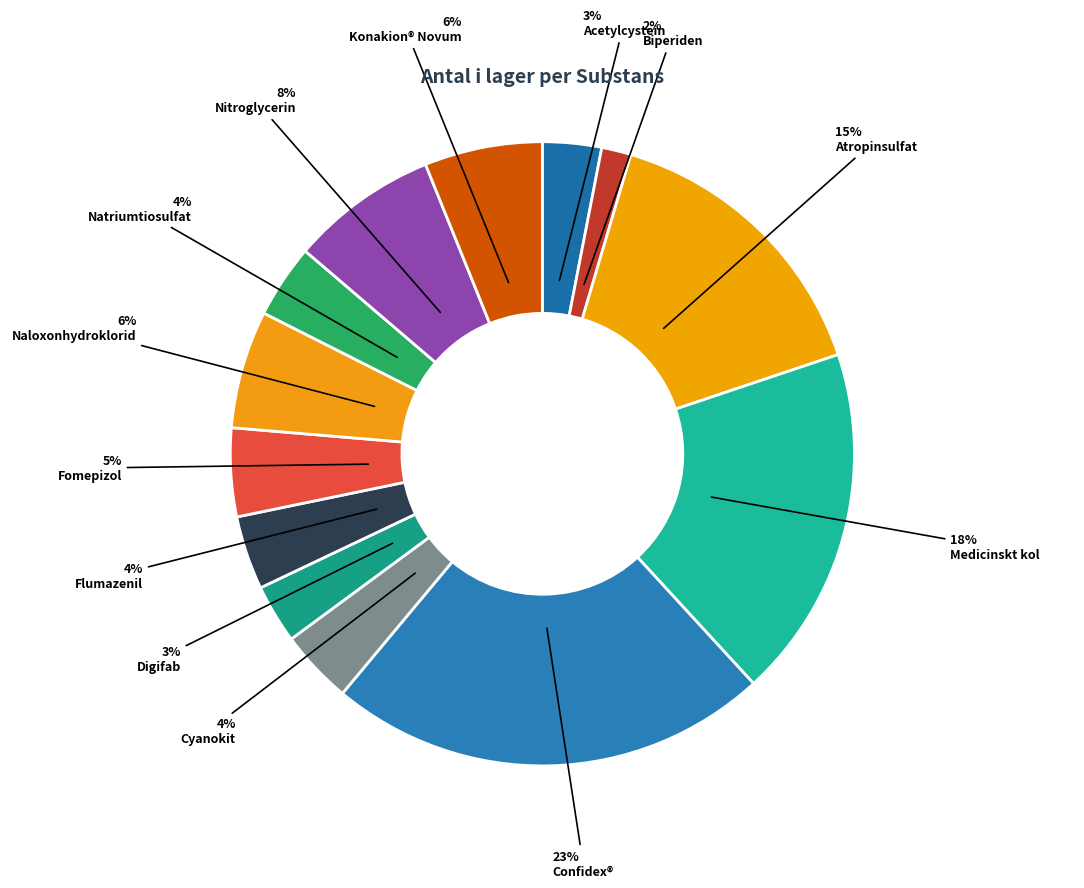

What is the largest slice in the pie chart?

Confidex®